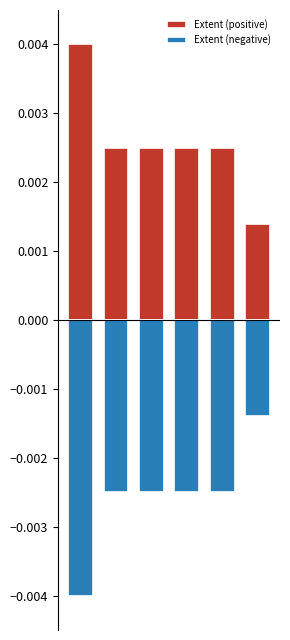

What are all the series names shown in the legend?

Extent (positive), Extent (negative)